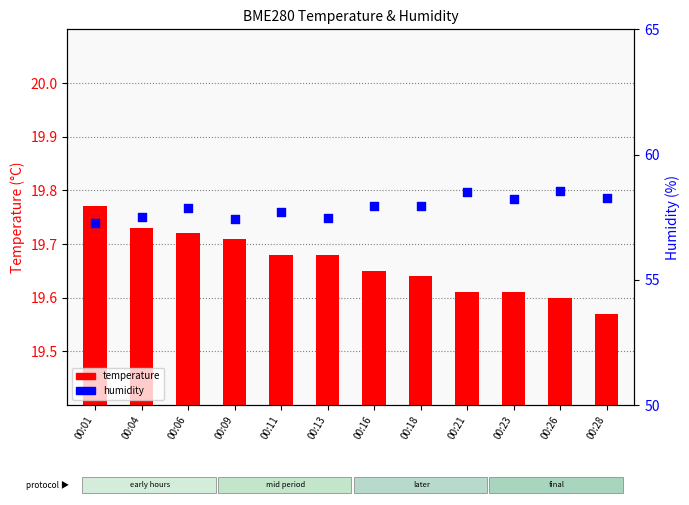

Is the value of temperature at 00:23 greater than the value of humidity at 00:16?

No